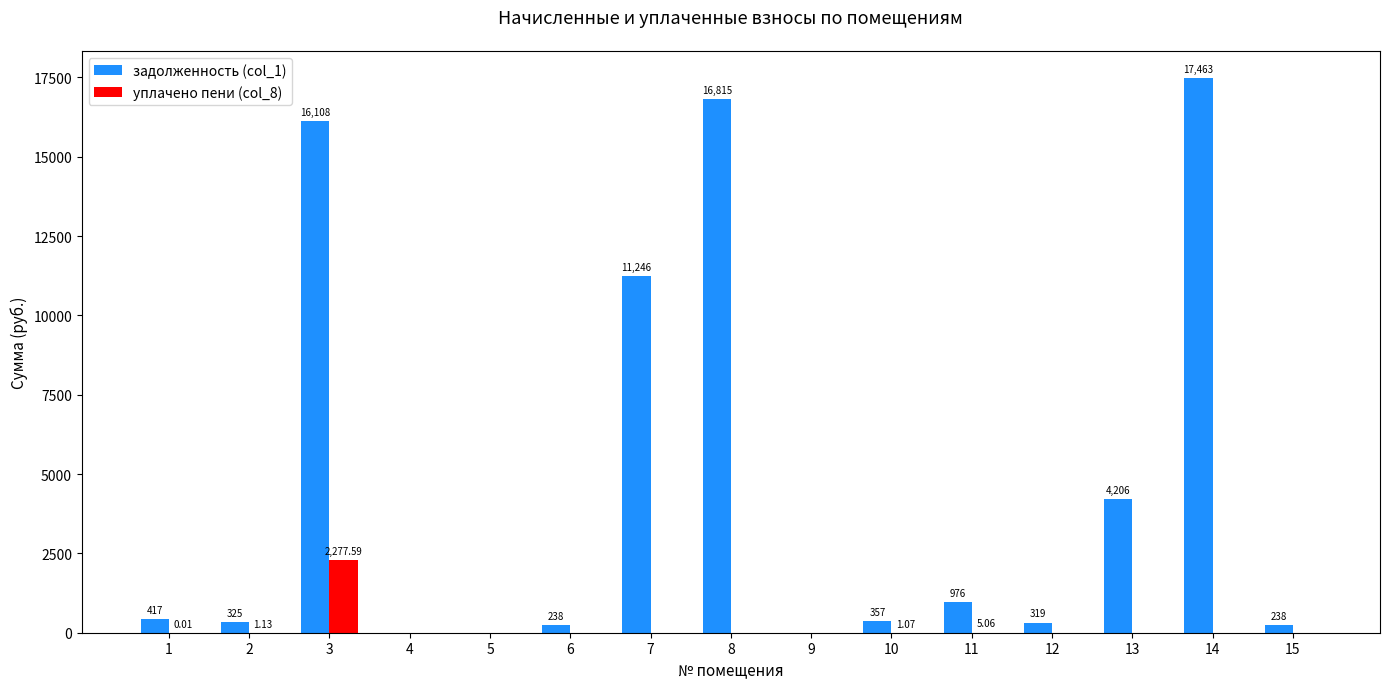

Are the bars horizontal?

No